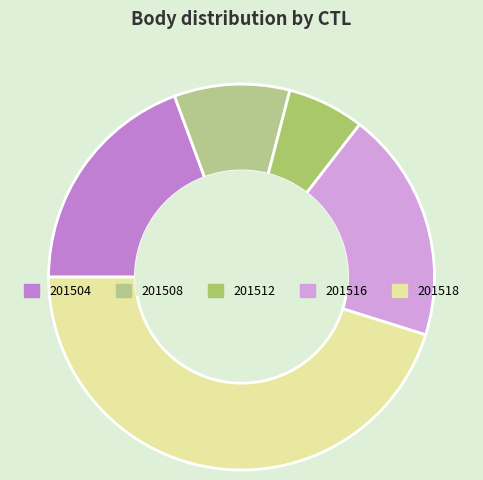

The 201508 slice represents 10% of the pie. True or false?

True